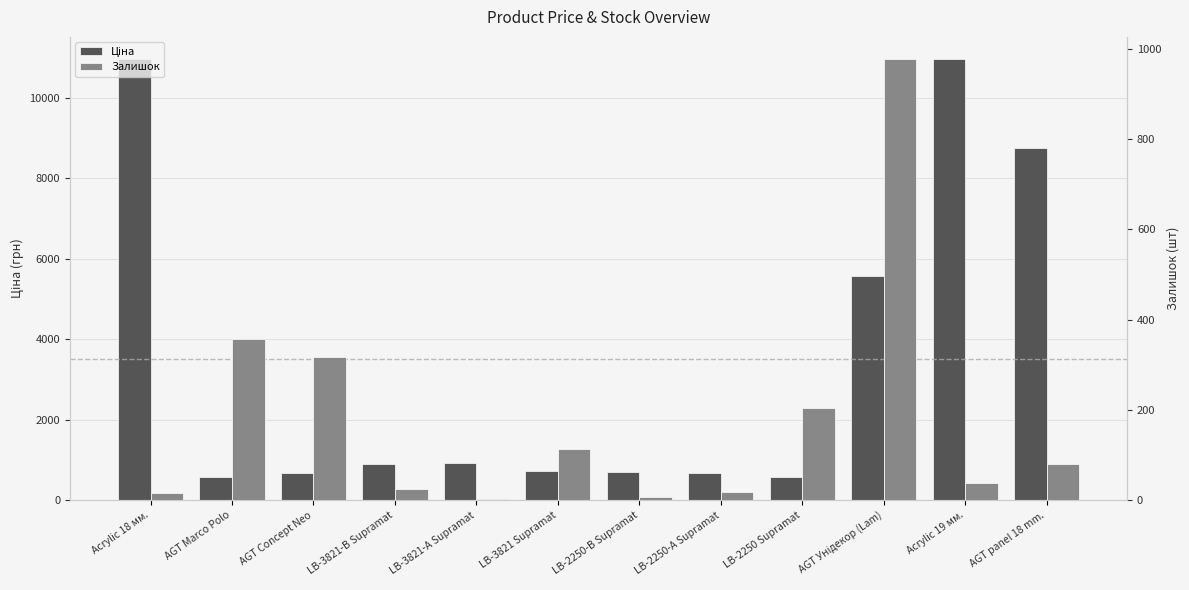

What are all the series names shown in the legend?

Ціна, Залишок